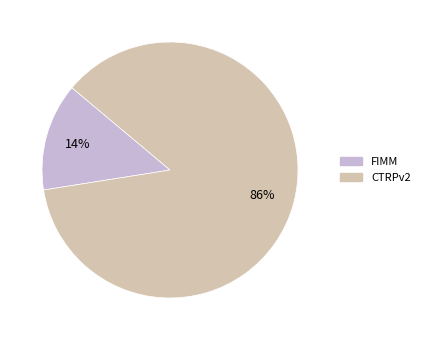

Approximately how many times larger is the value at FIMM compared to CTRPv2?

0.2